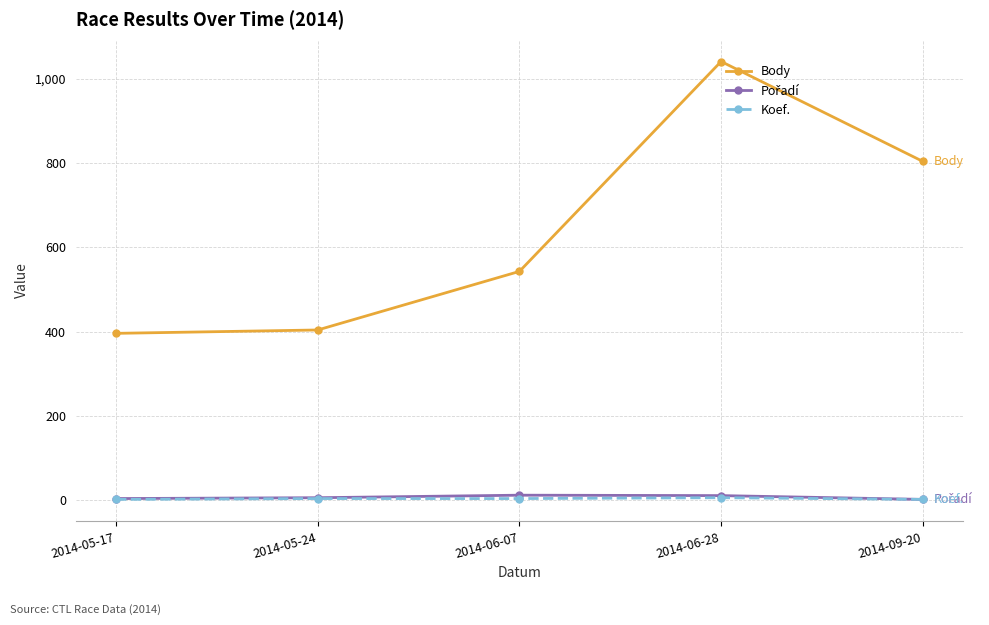

What is the difference between the maximum and minimum values in the Koef. series?

4